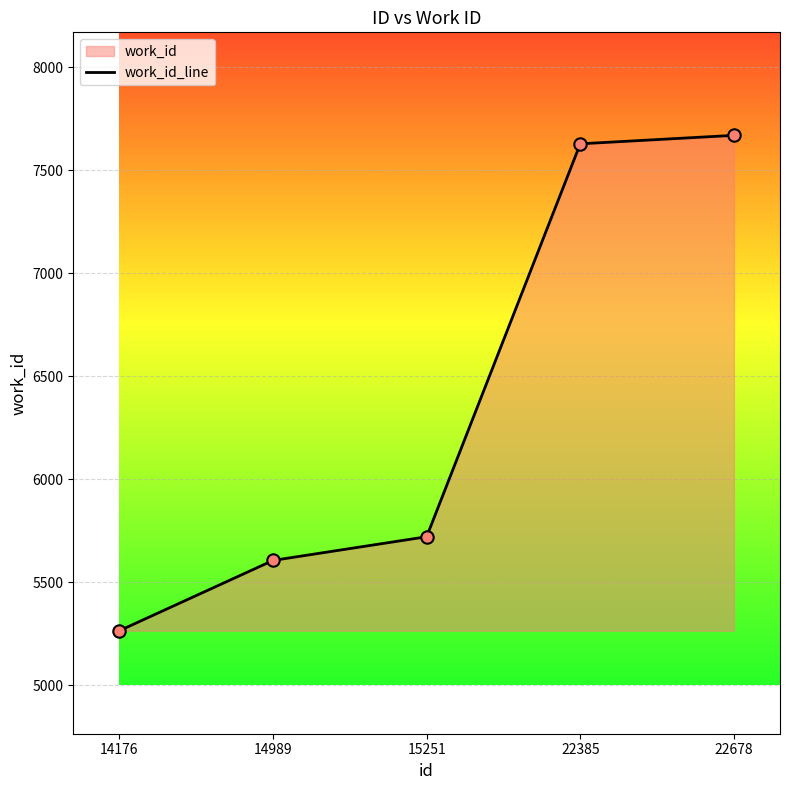

Between 14989 and 22678, which is larger?

22678